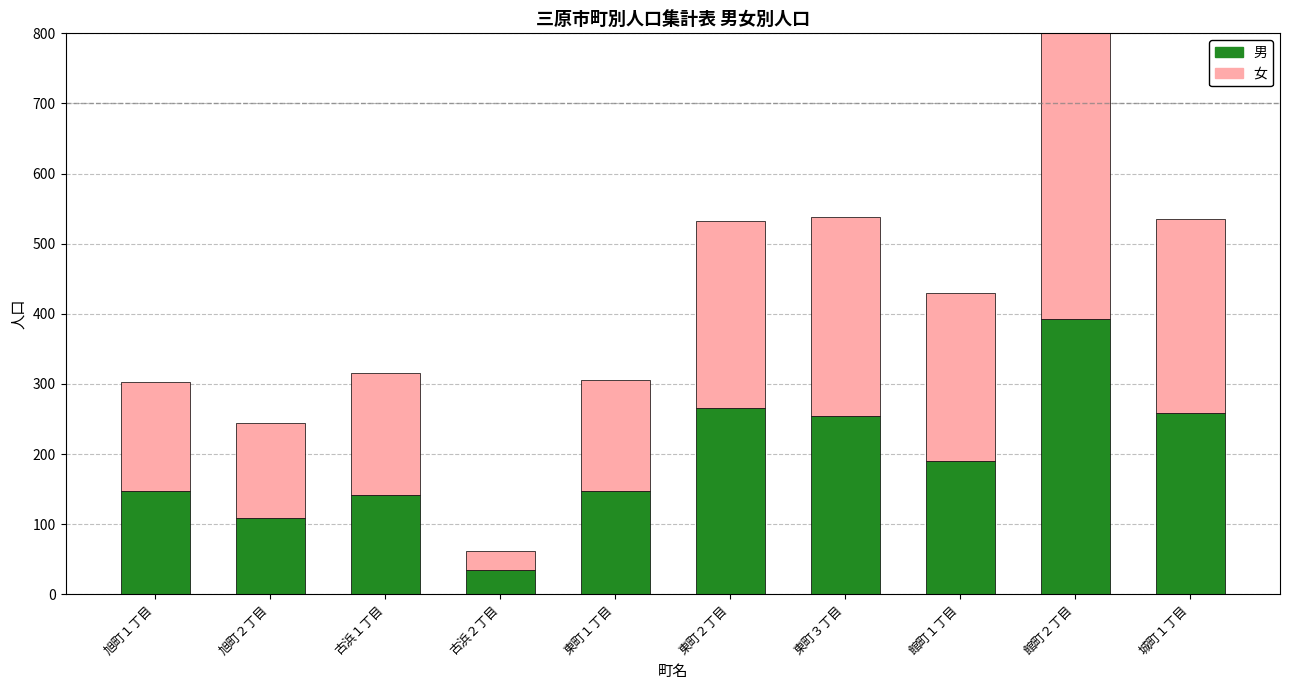

Which series has the widest spread of values?

女